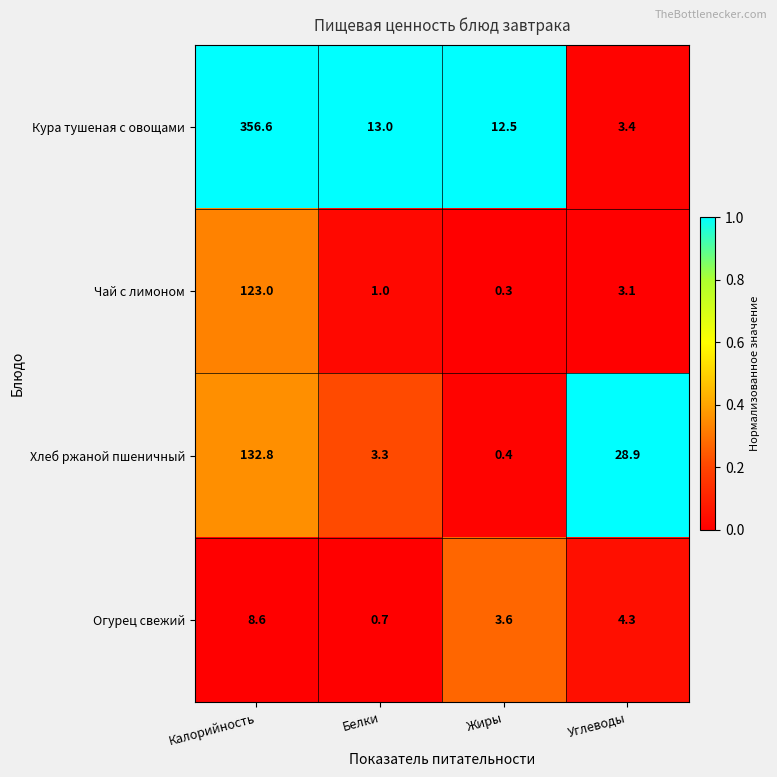

List the series in order of their peak value, lowest first.

Огурец свежий, Чай с лимоном, Хлеб ржаной пшеничный, Кура тушеная с овощами